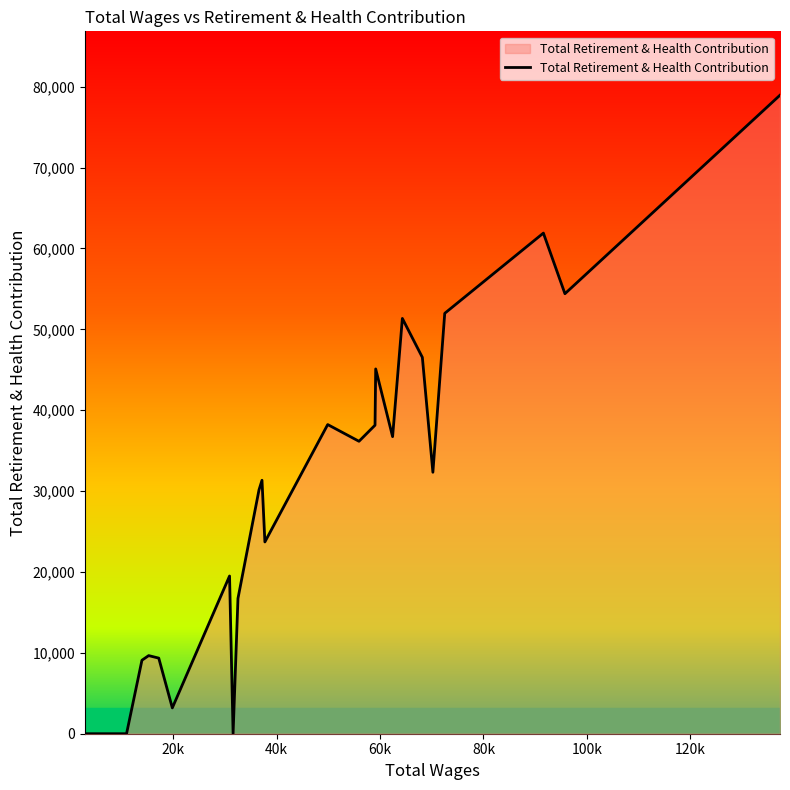

Reading left to right, transcribe all the data shown in this chart.

0	0	0	0	0	0	9088	9658	9349	3194	19502	0	16730	30163	31340	23714	38226	36160	38148	45107	36732	51349	46536	32329	51982	61901	54406	78954